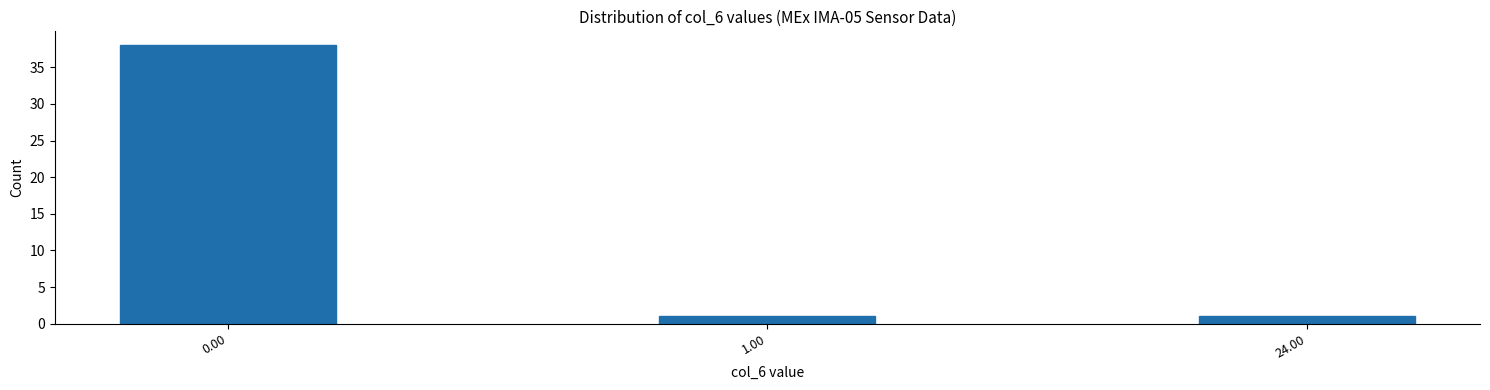

Reading left to right, transcribe all the data shown in this chart.

38	1	1